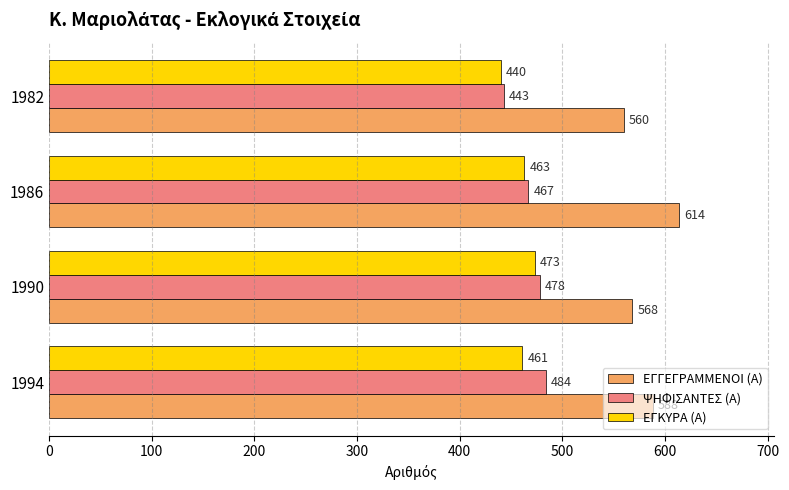

Rank the series by their maximum value, from highest to lowest.

ΕΓΓΕΓΡΑΜΜΕΝΟΙ (Α), ΨΗΦΙΣΑΝΤΕΣ (Α), ΕΓΚΥΡΑ (Α)